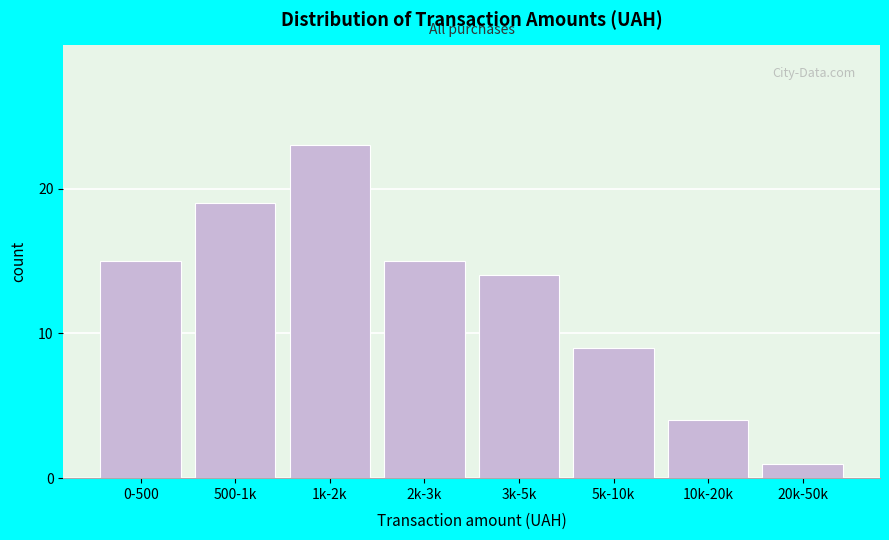

Reading right to left, what are all the values shown in this chart?

20k-50k=1	10k-20k=4	5k-10k=9	3k-5k=14	2k-3k=15	1k-2k=23	500-1k=19	0-500=15